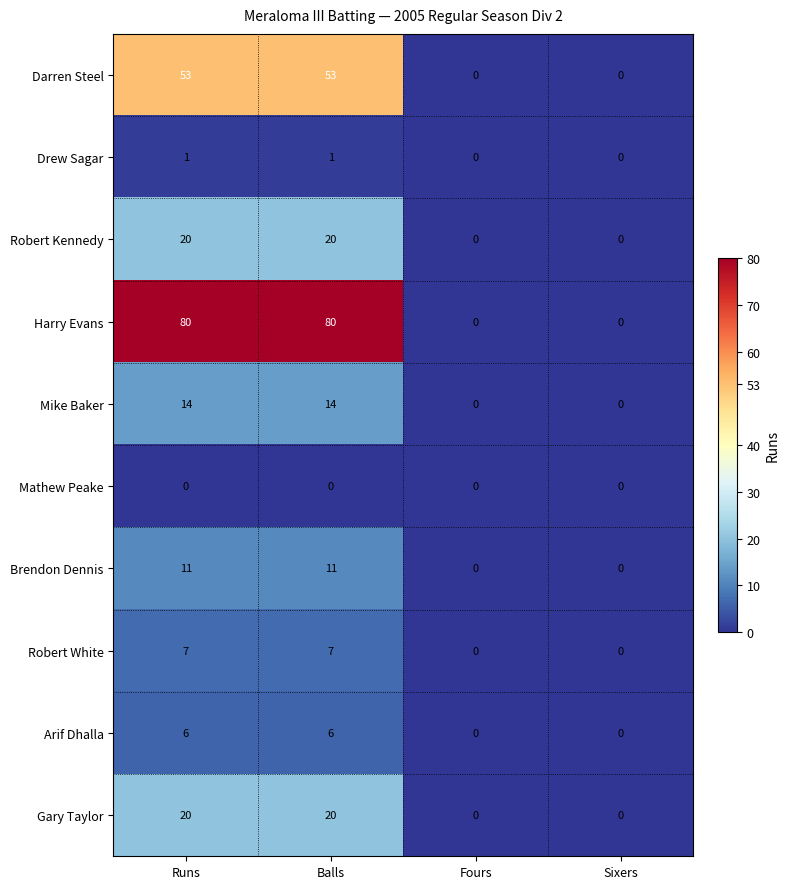

How many data points does each series have?

4